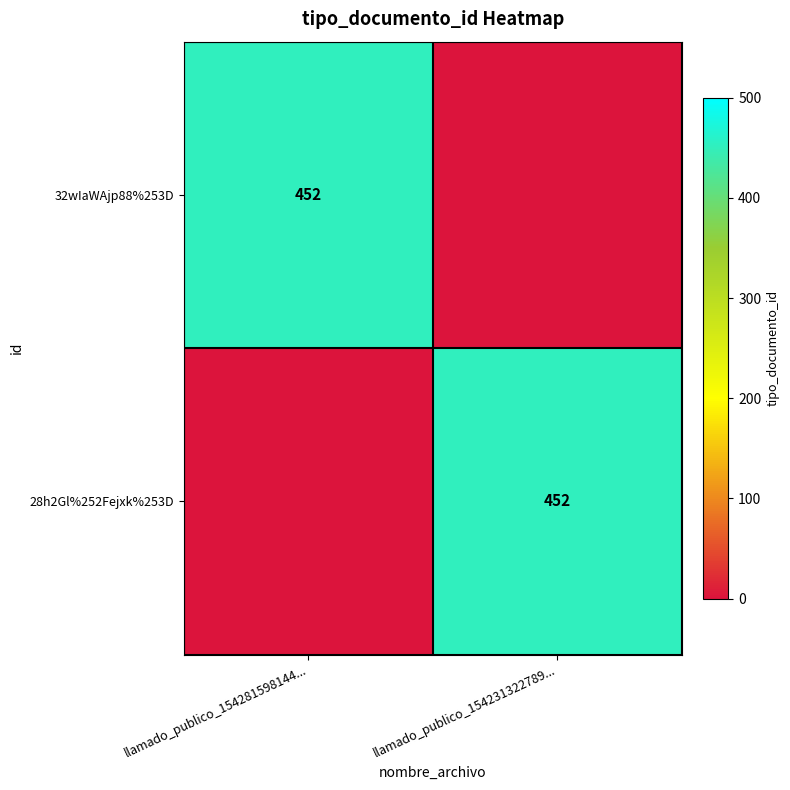

What is the difference between the highest and lowest values at llamado_publico_154231322789...?

452